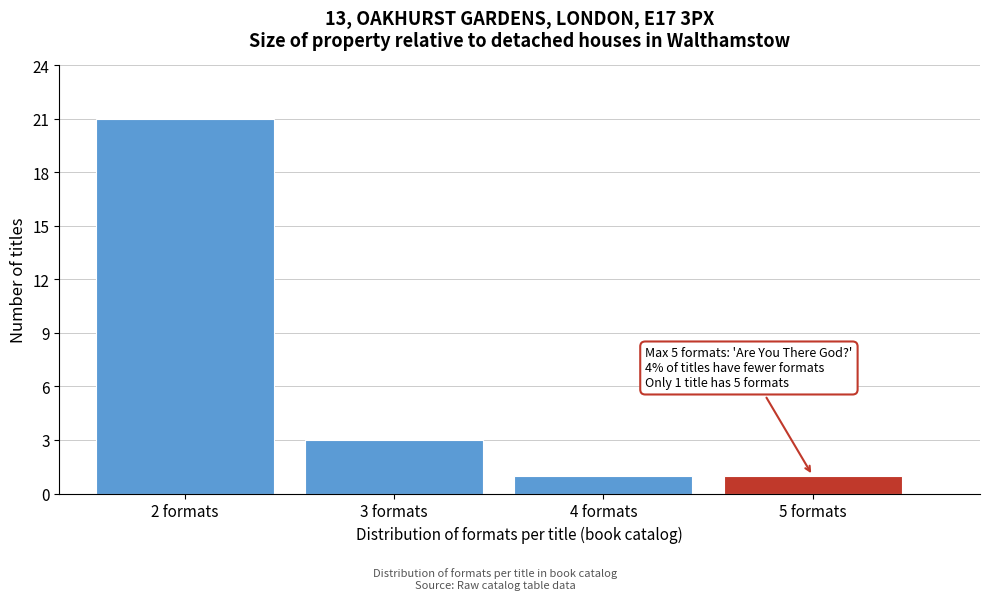

Over which range of the x-axis is the bar tallest?

1.5 to 2.5